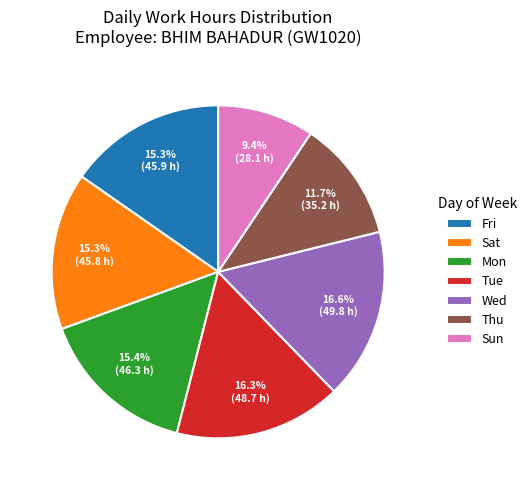

What percentage is NOT represented by Thu?

88.3%